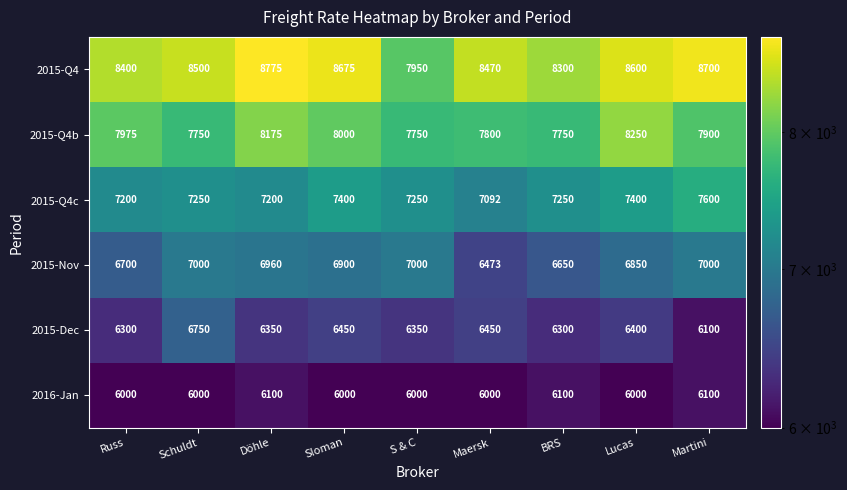

At Maersk, list the series in order from smallest to largest.

2016-Jan, 2015-Dec, 2015-Nov, 2015-Q4c, 2015-Q4b, 2015-Q4